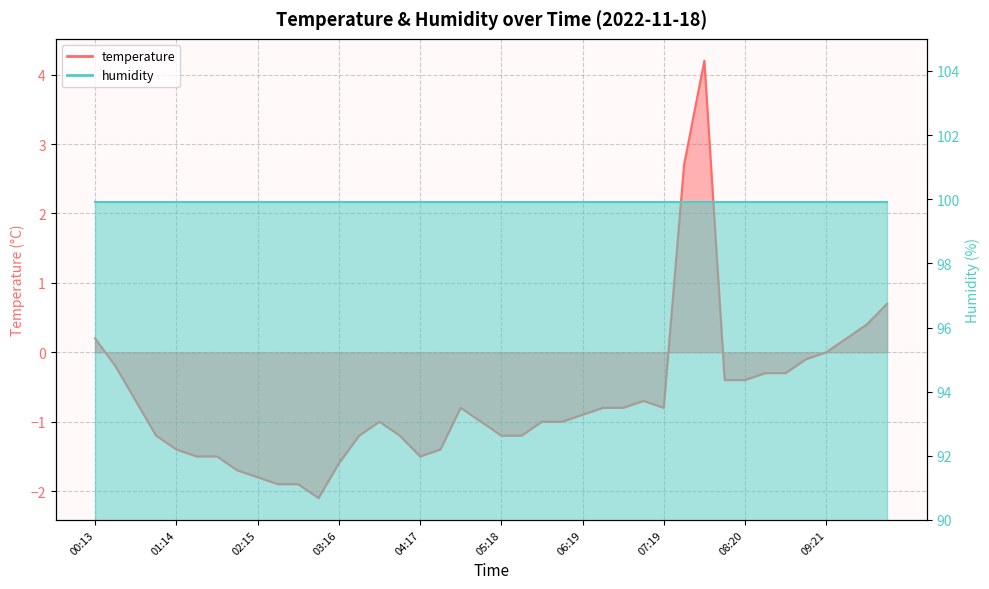

Where does the data first go above 0?

00:13